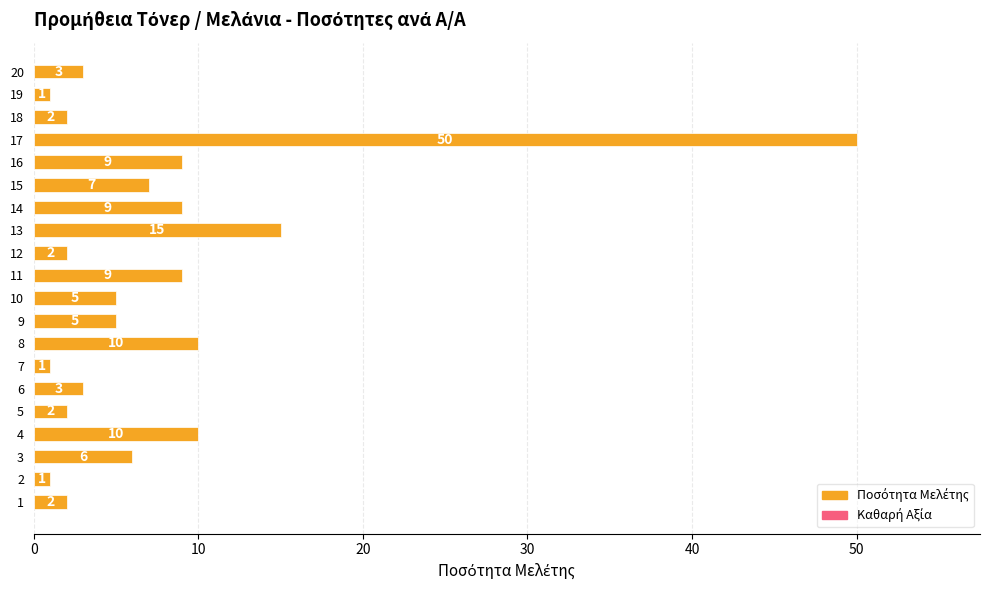

What is the approximate value at 6?

3